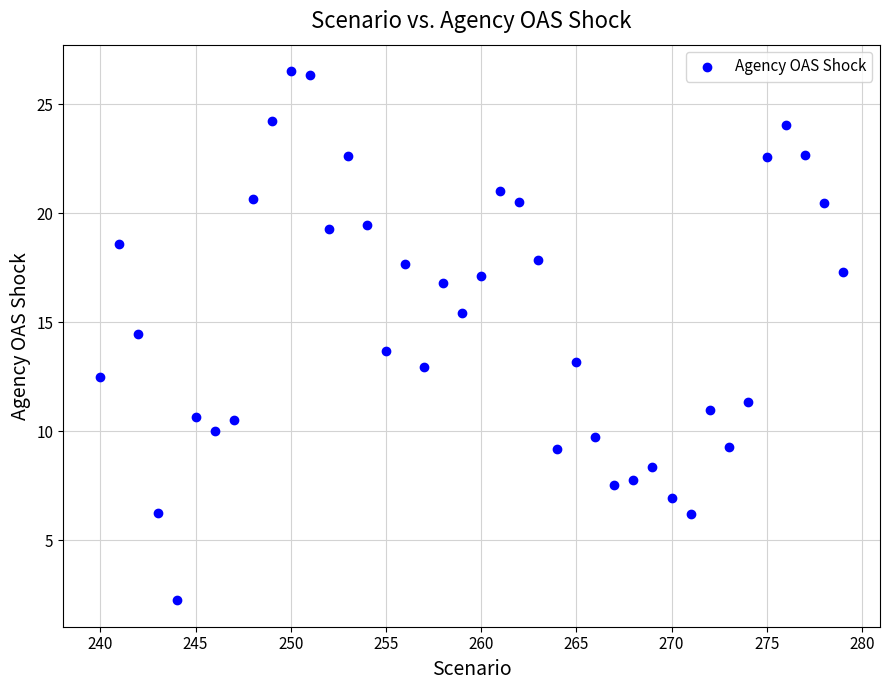

What is the range of Y values (max minus min)?

24.3